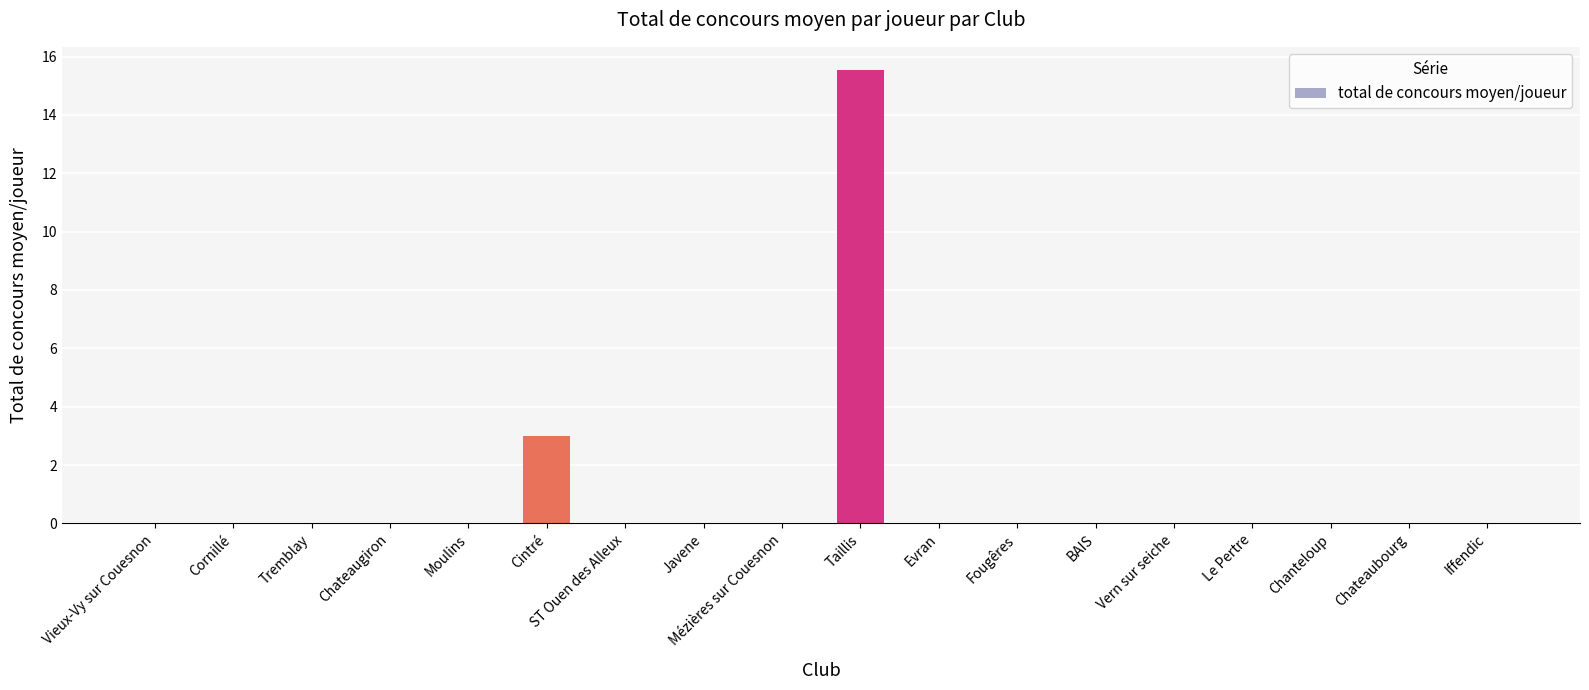

Which label corresponds to the largest value in the chart?

Taillis